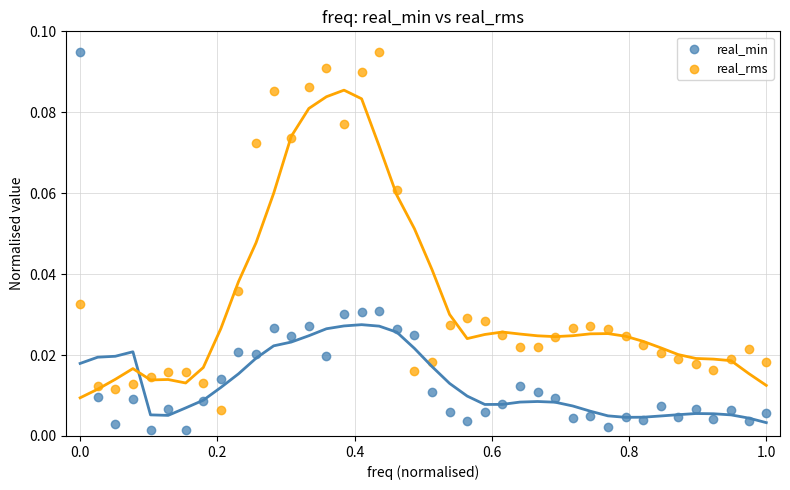

Which series contains the lowest Y value?

real_min